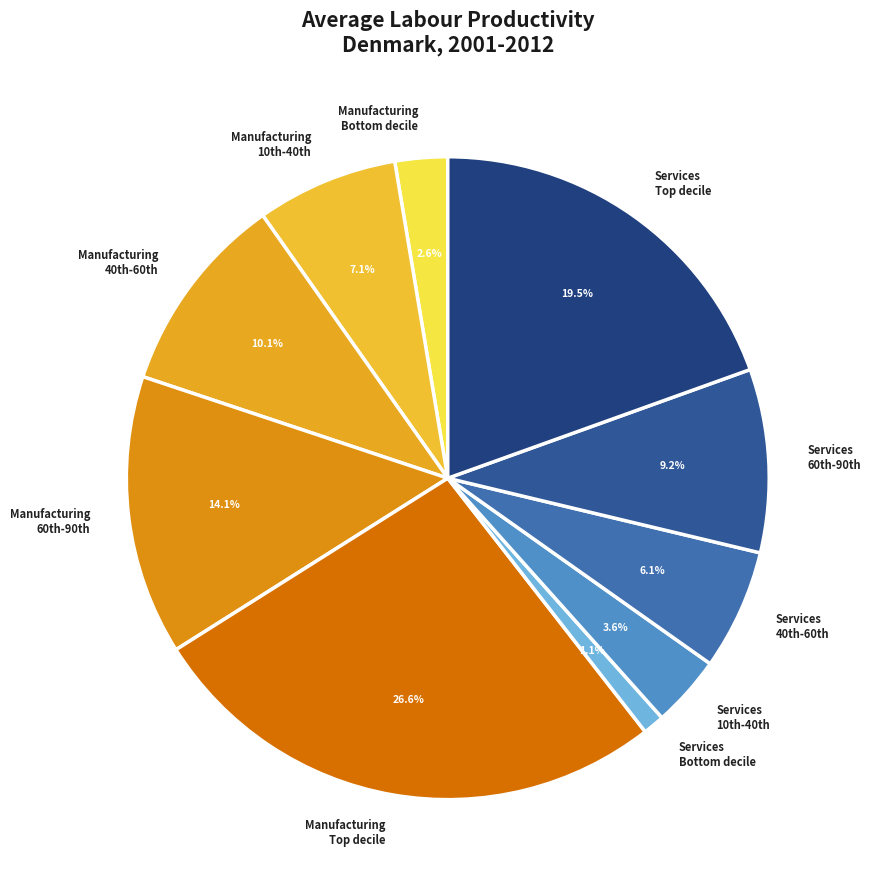

Is there a majority slice in this chart?

No